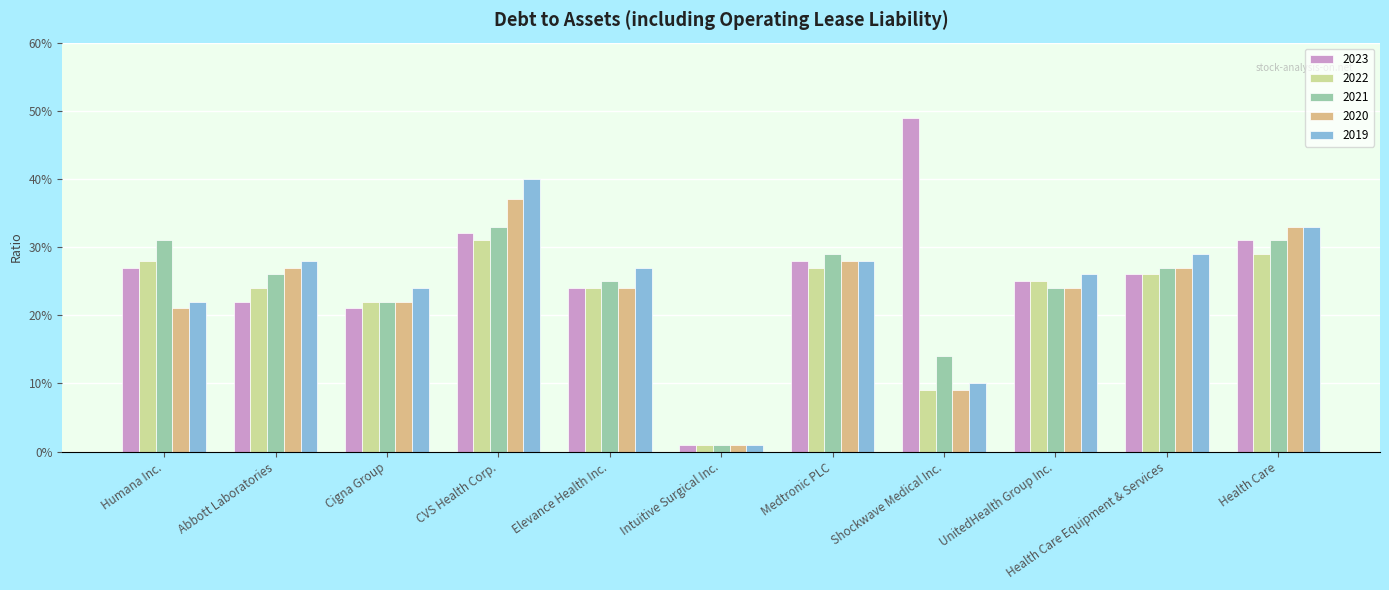

What is the maximum value shown in the chart?

0.5